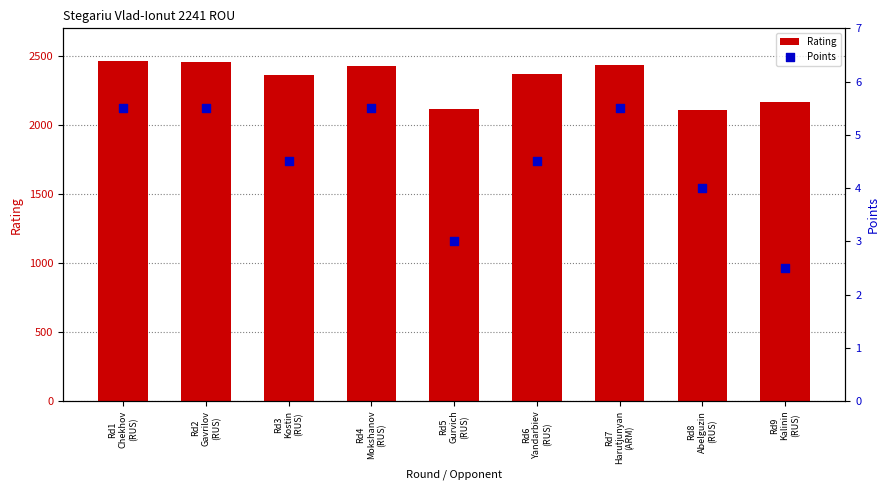

Which series reaches the maximum Y coordinate?

Rating